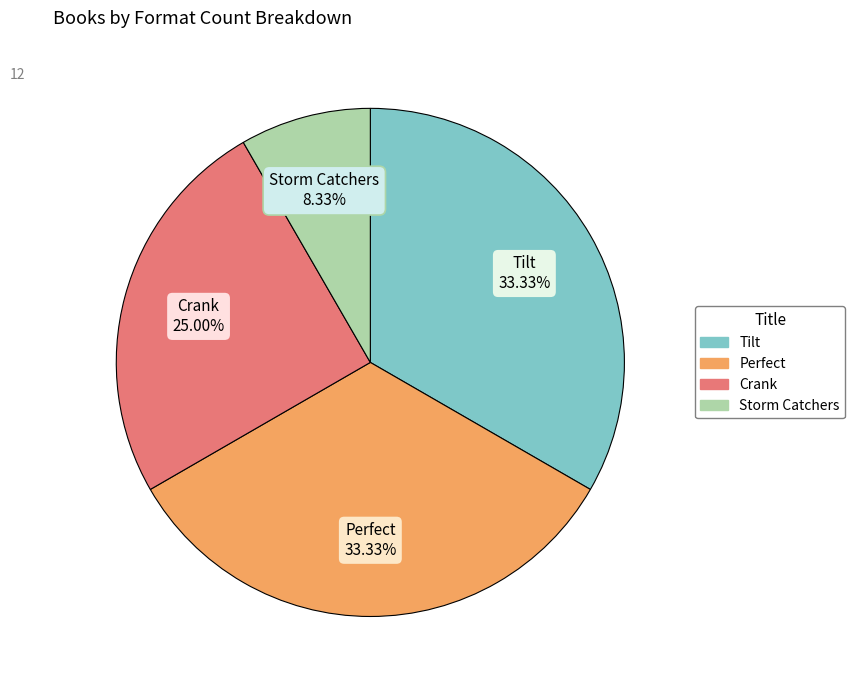

Approximately how many times larger is the value at Perfect compared to Tilt?

1.0